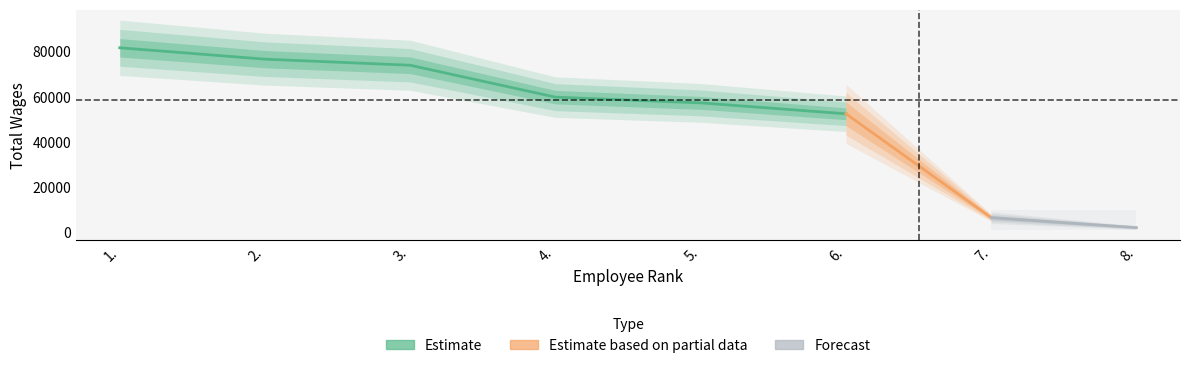

Reading right to left, list all the values displayed in this chart.

8.=2016	7.=6437	6.=52449	5.=57277	4.=59817	3.=73949	2.=76651	1.=81692